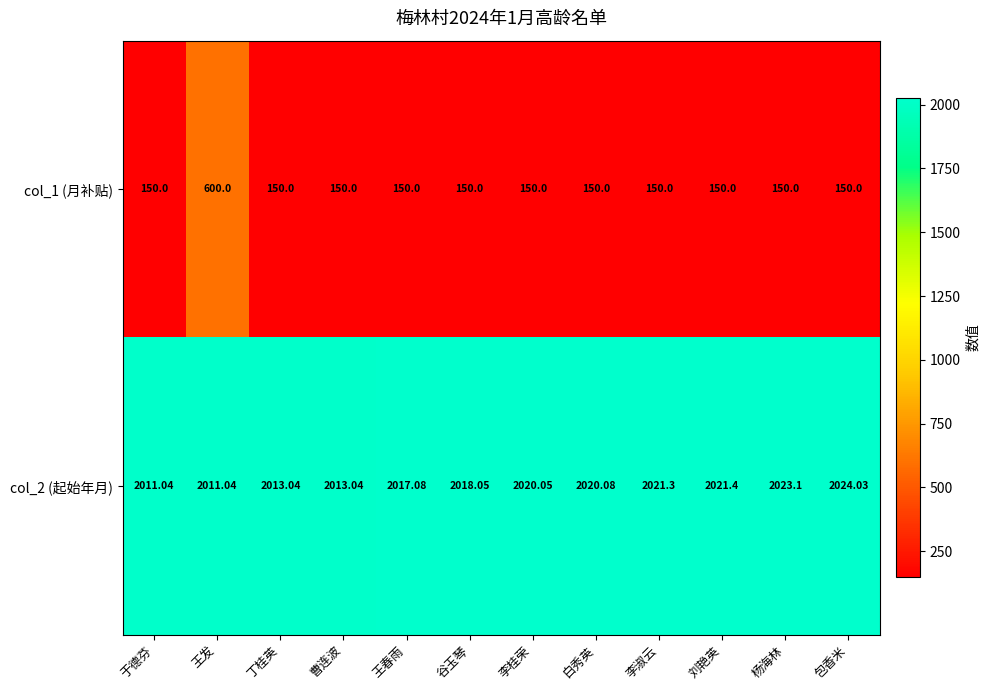

Which category has the highest value in the col_1 (月补贴) series?

王发